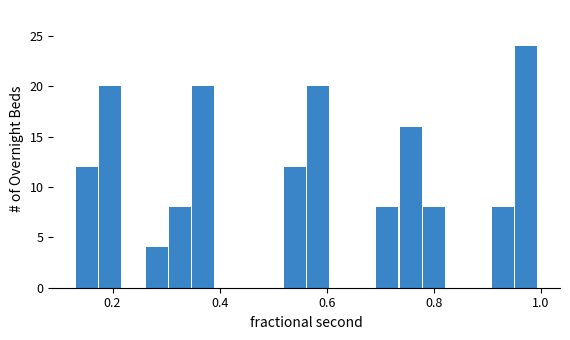

Read against the x-axis, roughly where is the centre of the tallest bar?

0.98